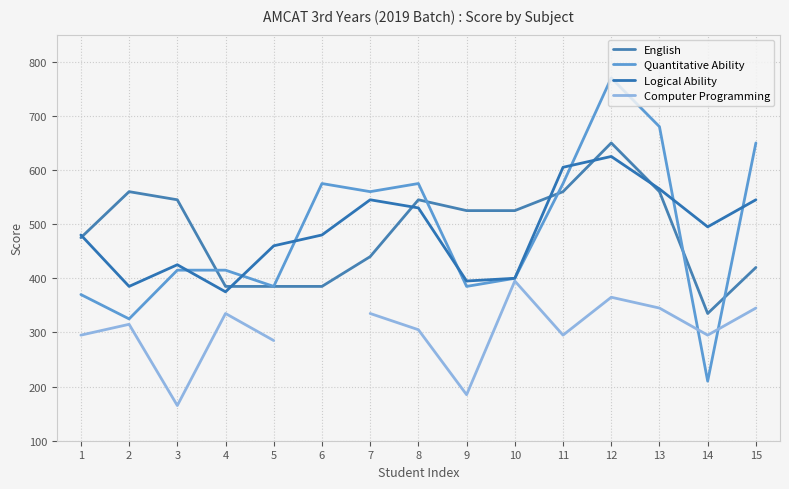

In Logical Ability, how many points are lower than both neighbors (excluding endpoints)?

4